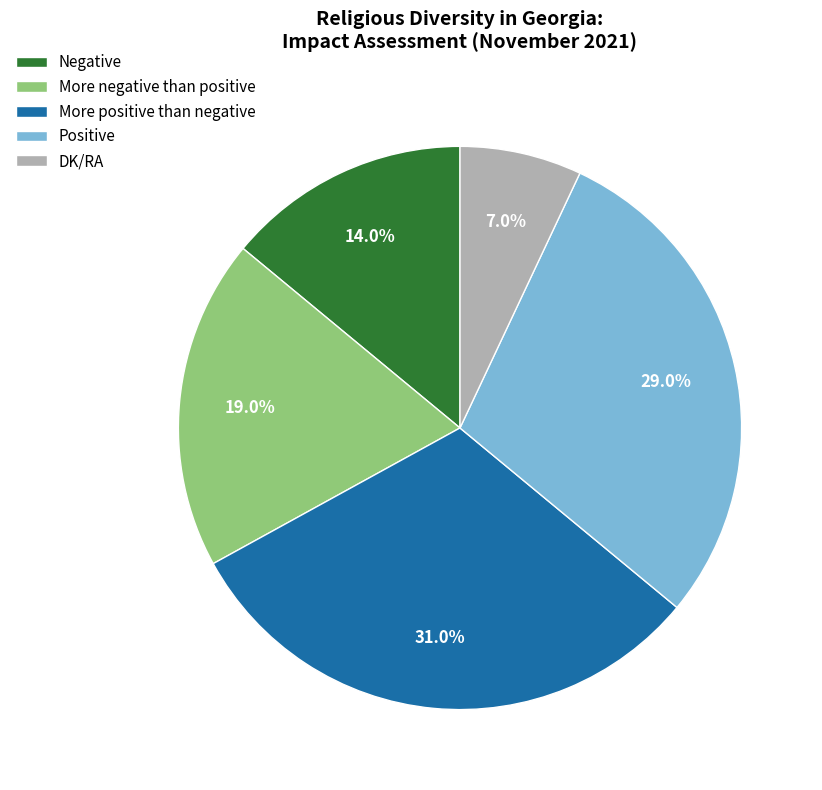

To the nearest percent, what portion does DK/RA represent?

7%